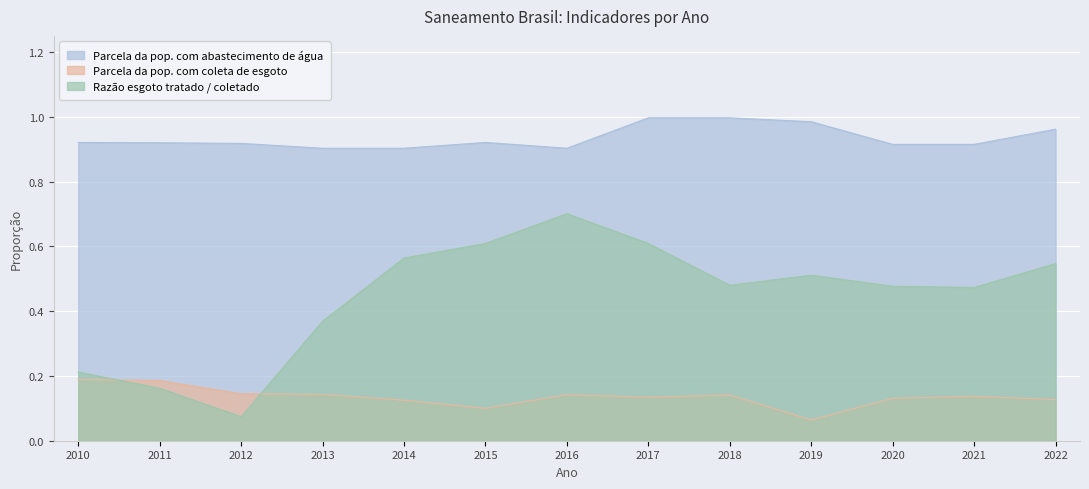

Which has a higher value, 2010 or 2018?

2018